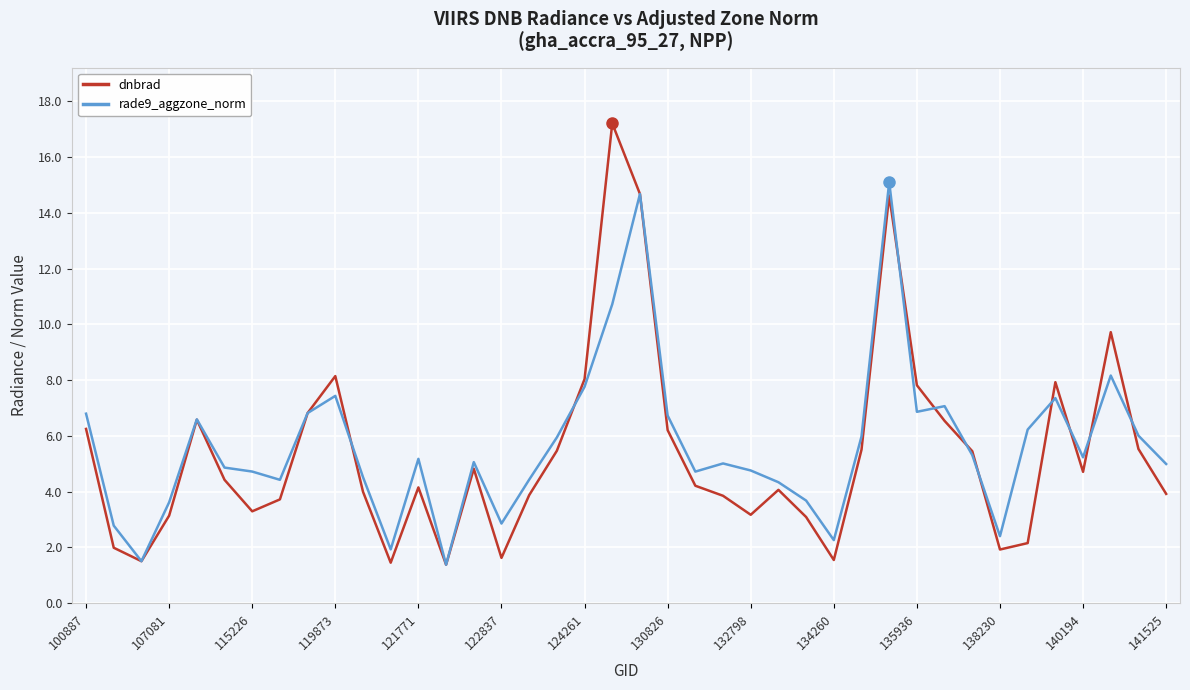

Which series has the widest spread of values?

dnbrad